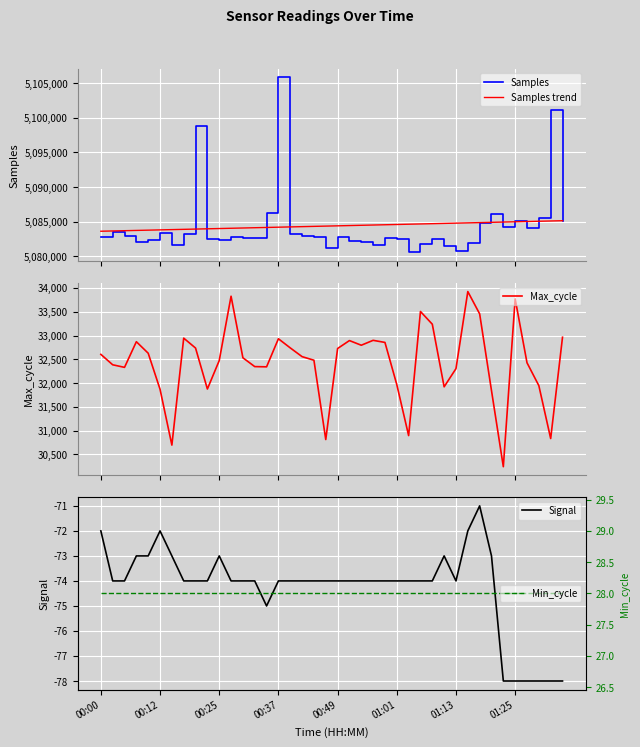

What is the lowest value of the Samples series?

5080547.0